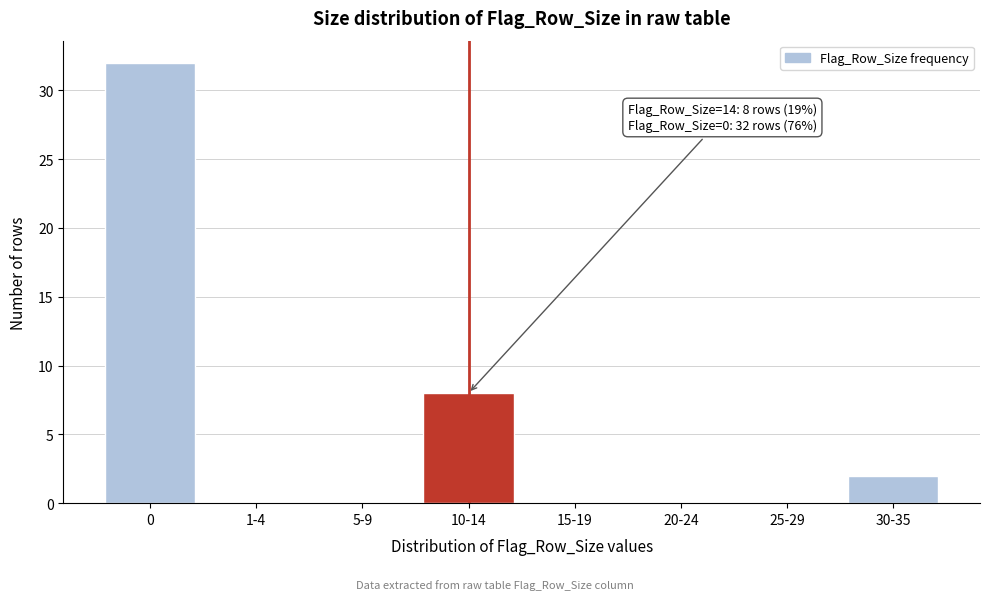

Reading right to left, extract all data points from this chart.

30-35=2	25-29=0	20-24=0	15-19=0	10-14=8	5-9=0	1-4=0	0=32